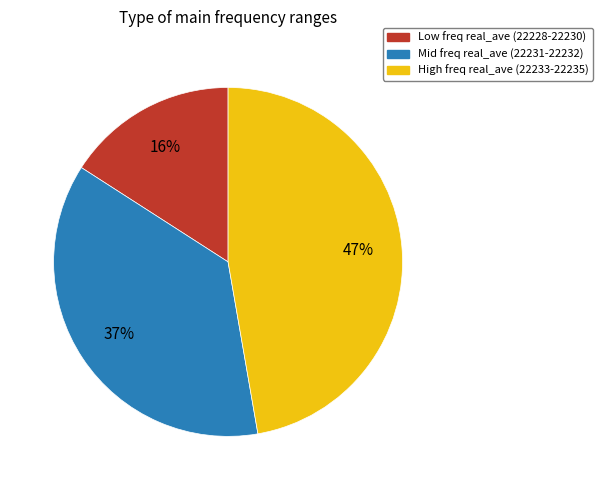

How many segments does this pie chart have?

3